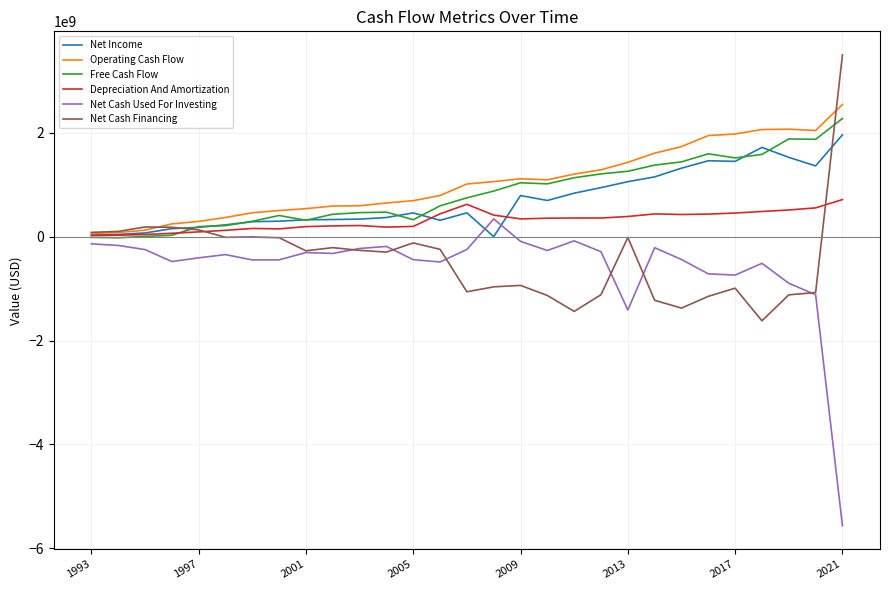

What is the highest value of the Net Income series?

1959639000